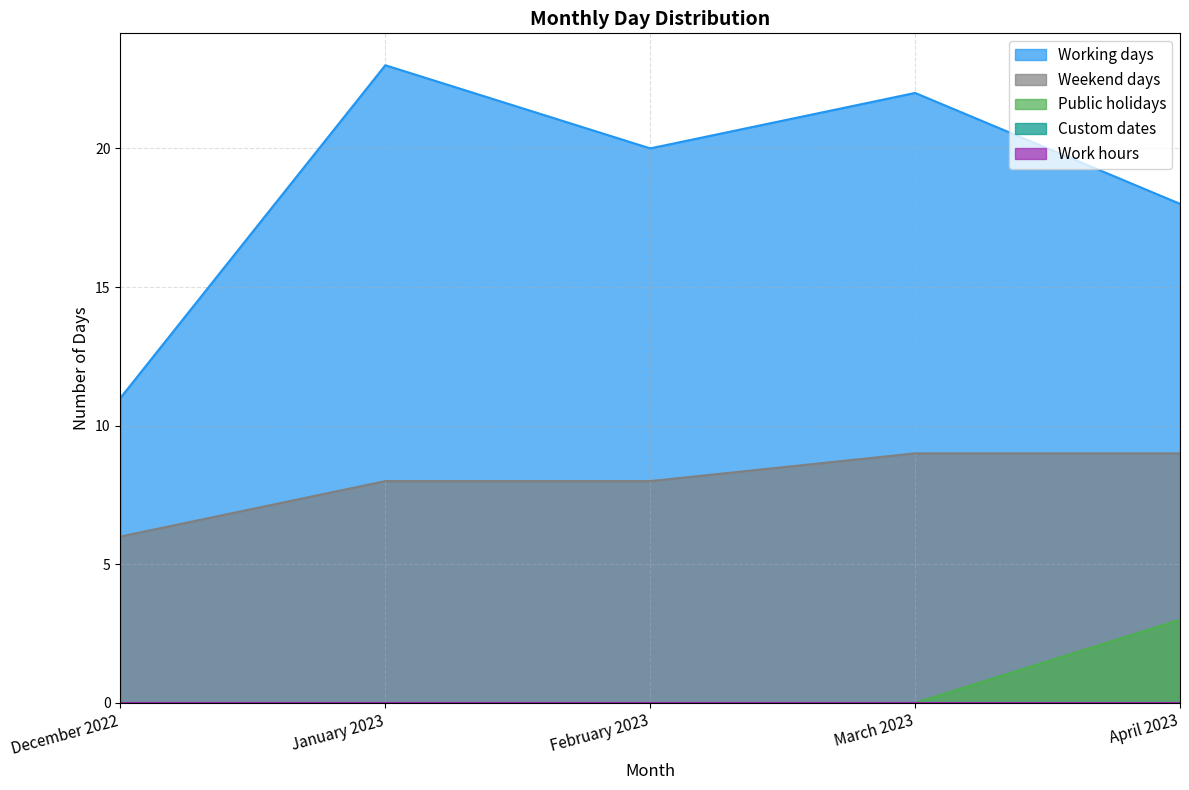

True or false: Public holidays has a value of 0 at December 2022.

True